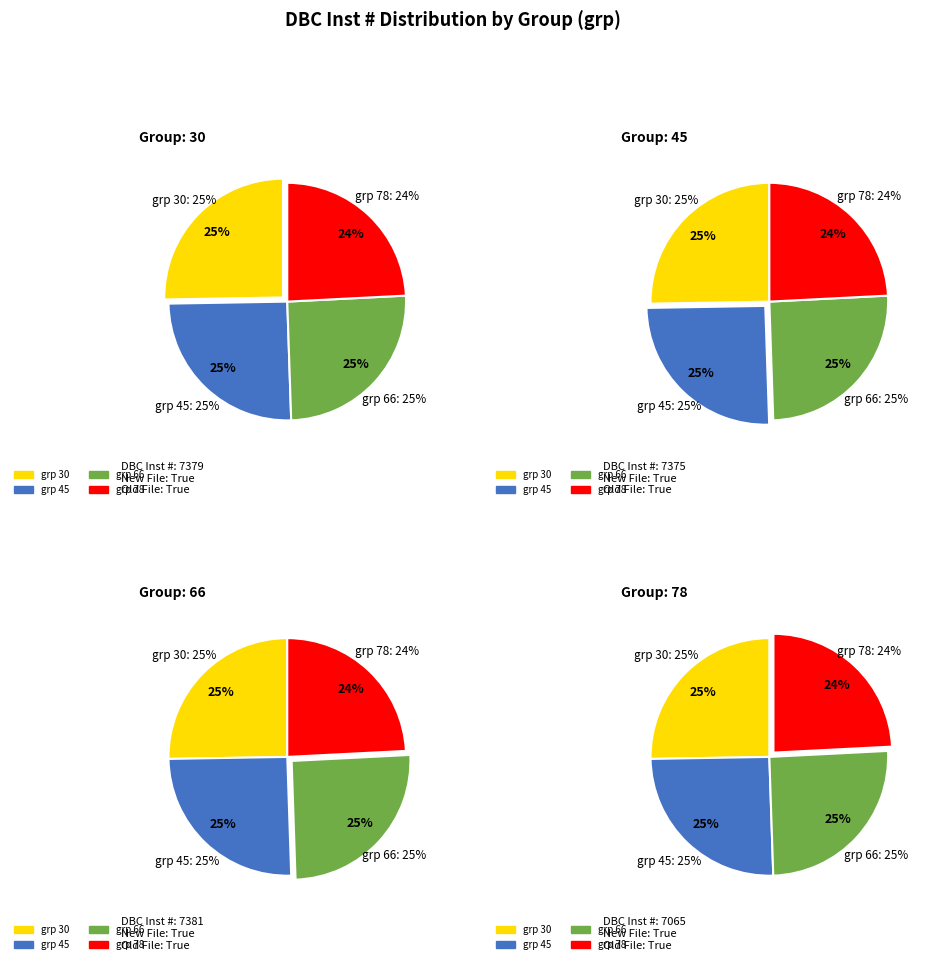

Is it true that grp_66 is 31% of the pie?

False